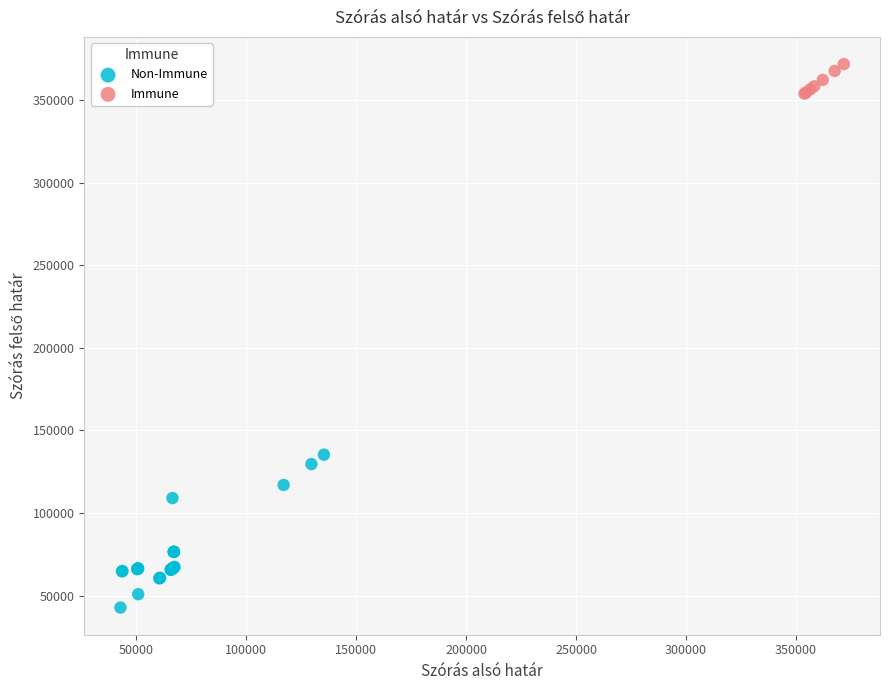

What are all the series names shown in the legend?

Non-Immune, Immune